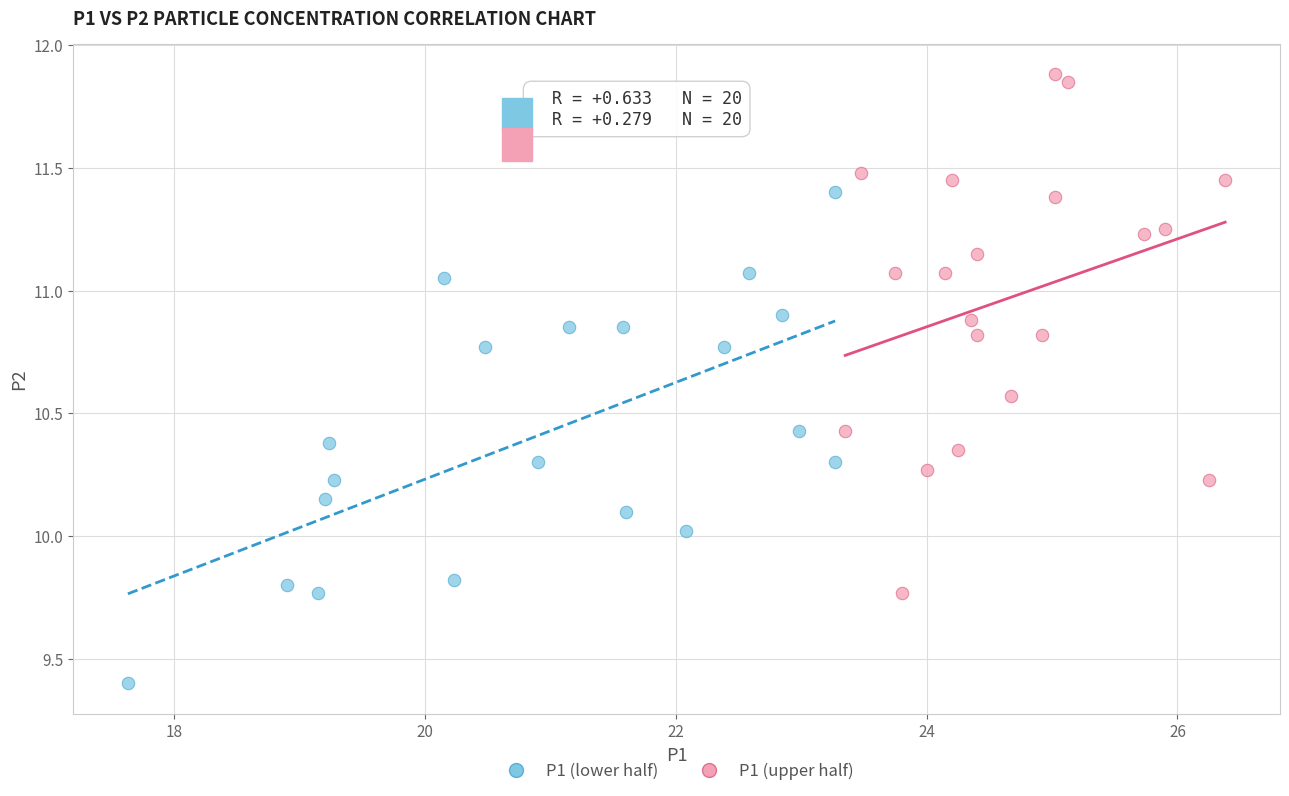

Which series has the largest Y range (max minus min)?

P1 (upper half)